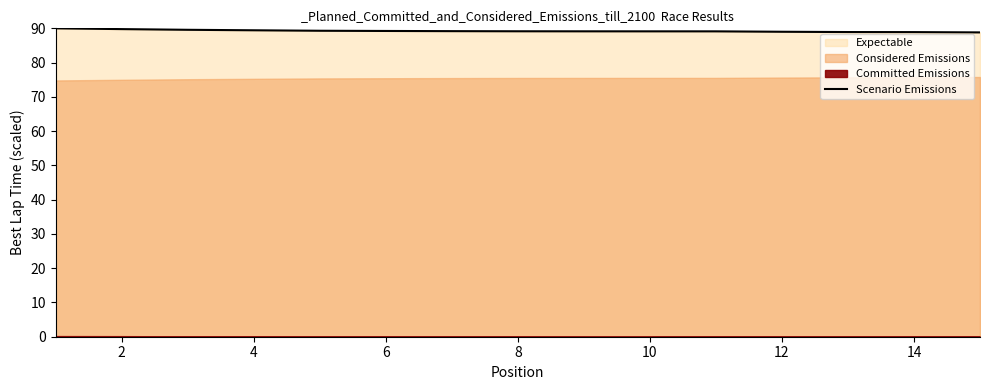

Does the chart have visible grid lines?

No